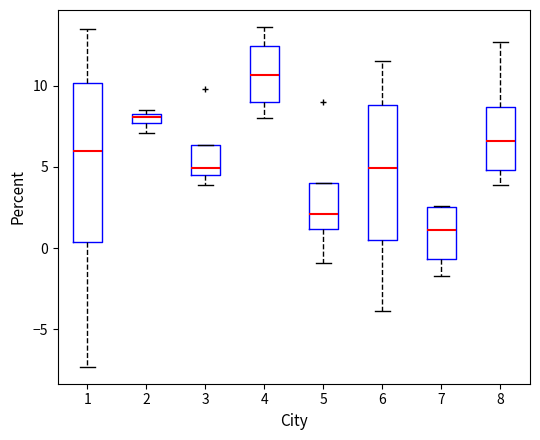

Where is the upper edge of the box at x = 6 on the y-axis? The values are not printed on the chart, so give them approximately, as read against the axis.

9.0